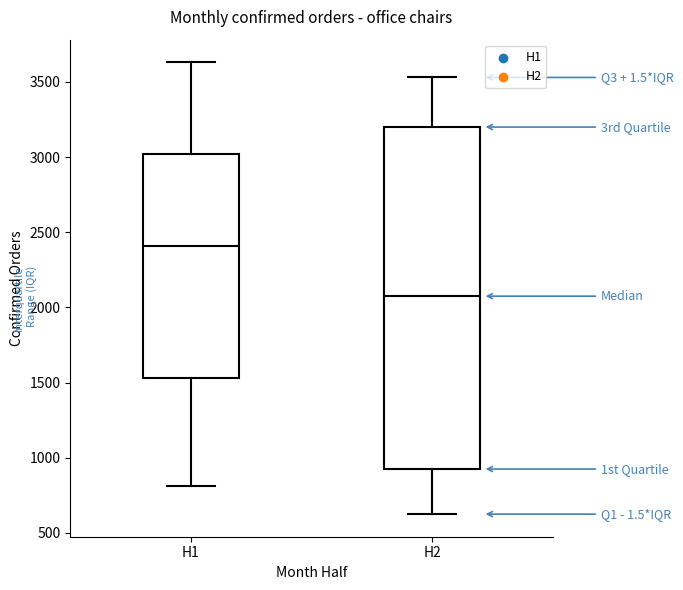

Comparing the boxes themselves (not the whiskers), which one is the tallest?

H2